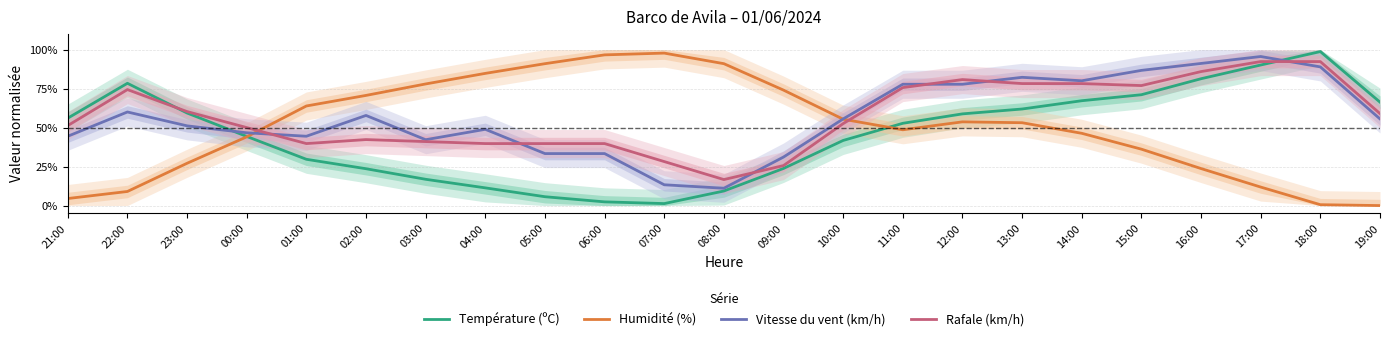

What is the label of the 2nd point from the right?

18:00